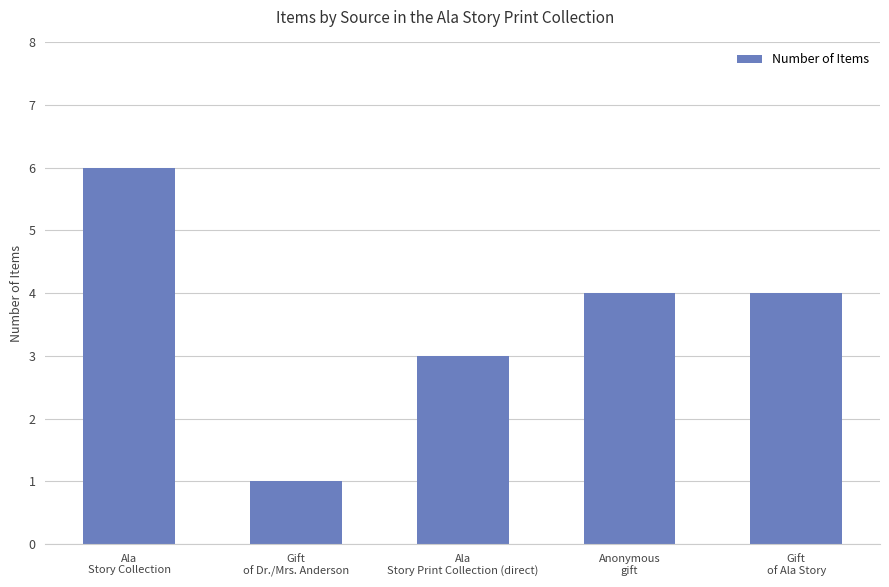

How many categories are shown in the chart?

5